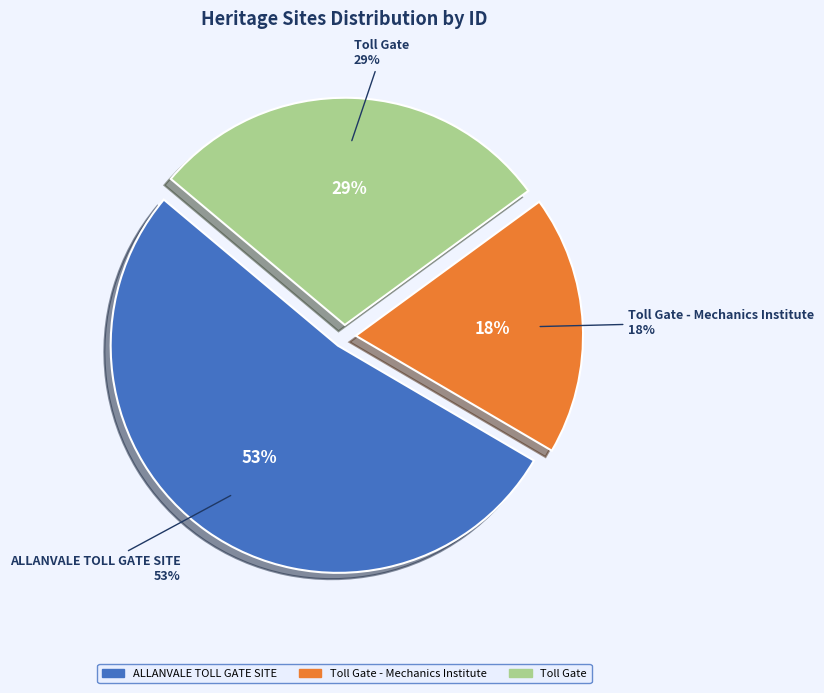

What is the total percentage of Toll Gate and Toll Gate - Mechanics Institute?

47.3%